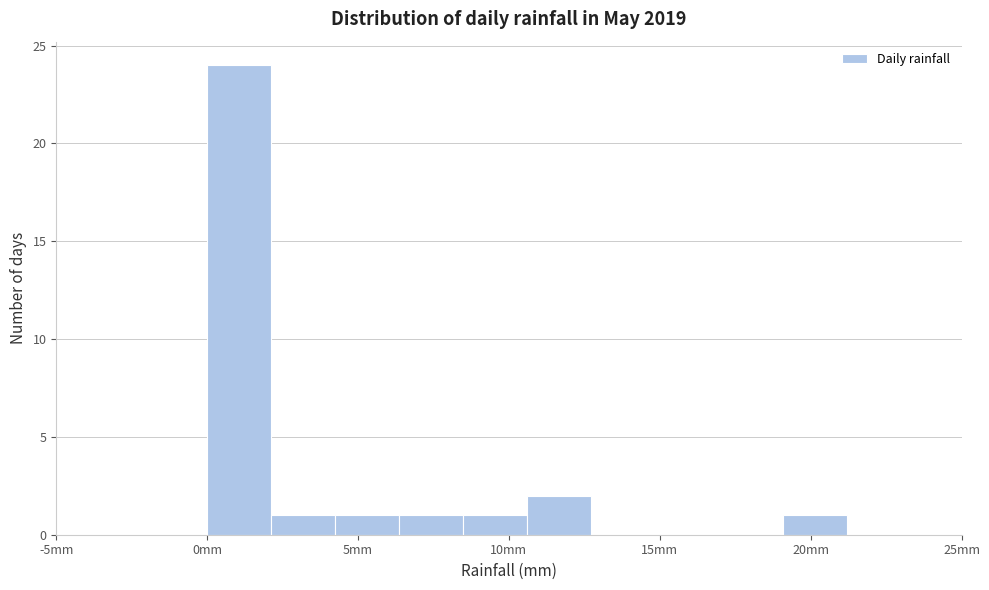

Reading left to right, list every bar in this chart as the range it spans on the x-axis followed by its height. Neither the bar edges nor the heights are printed on the chart, so give them approximately, as read against the axes.

0.0 to 2.0: 24
2.0 to 4.0: 1
4.0 to 6.5: 1
6.5 to 8.5: 1
8.5 to 10.5: 1
10.5 to 12.5: 2
12.5 to 15.0: 0
15.0 to 17.0: 0
17.0 to 19.0: 0
19.0 to 21.0: 1